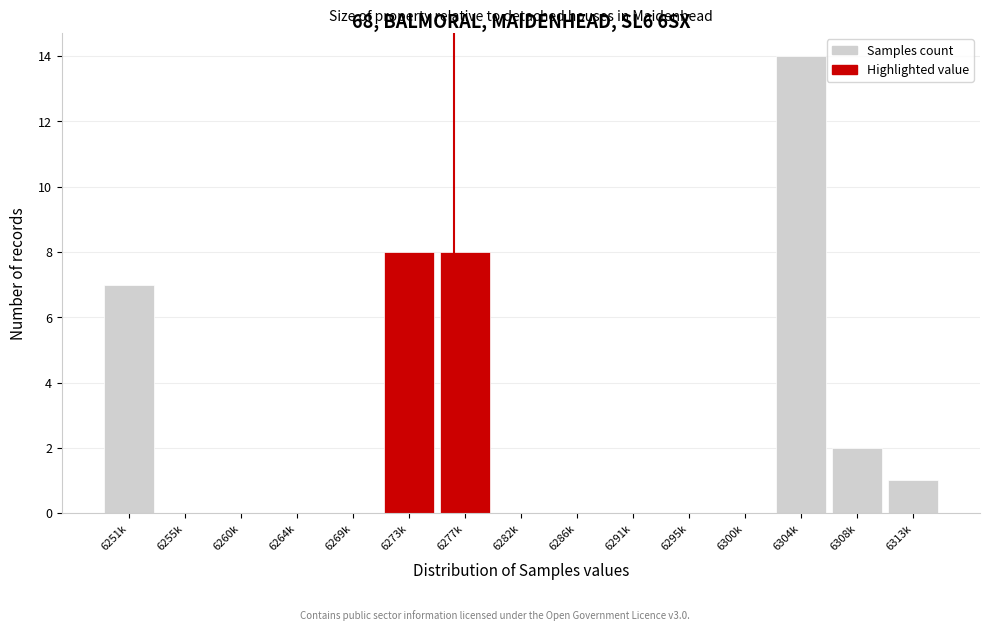

Reading left to right, list all the values displayed in this chart.

6251k=7	6255k=0	6260k=0	6264k=0	6269k=0	6273k=8	6277k=8	6282k=0	6286k=0	6291k=0	6295k=0	6300k=0	6304k=14	6308k=2	6313k=1